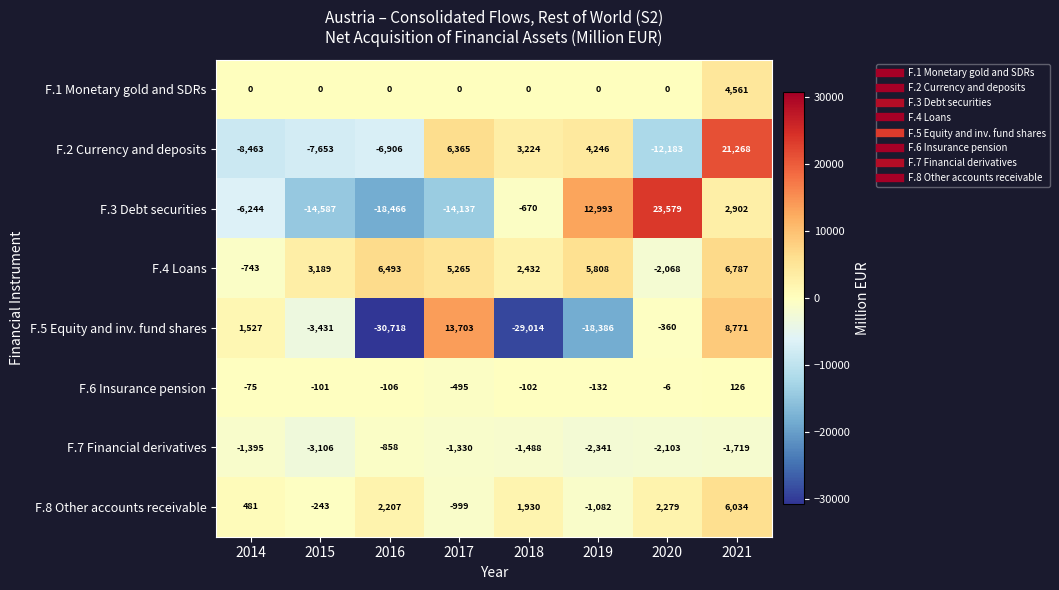

The value of F.6 Insurance pension at 2019 is -132. True or false?

True